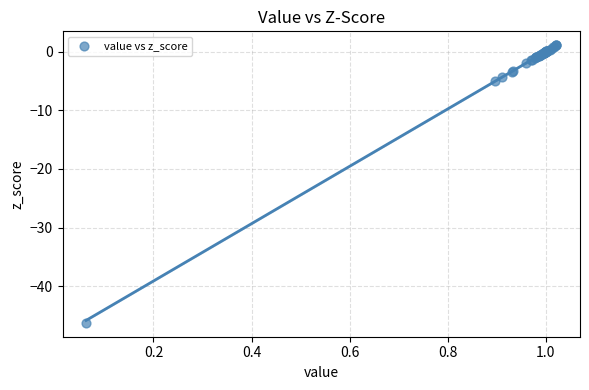

What Y value in the scatter plot is closest to -22?

-5.0